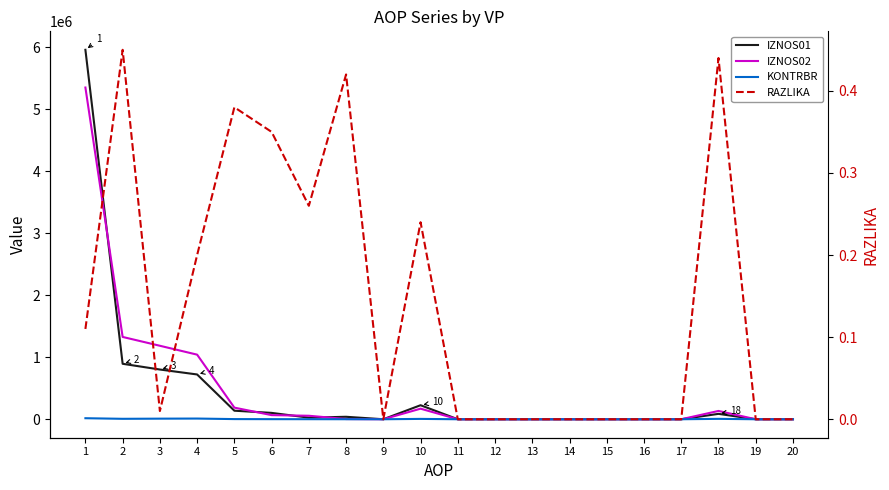

Where is the first local maximum for RAZLIKA?

2